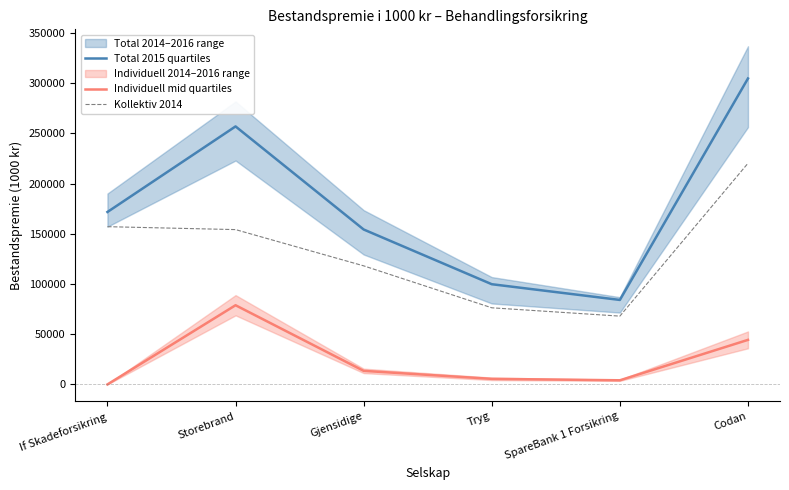

How many lines are shown in the chart?

3